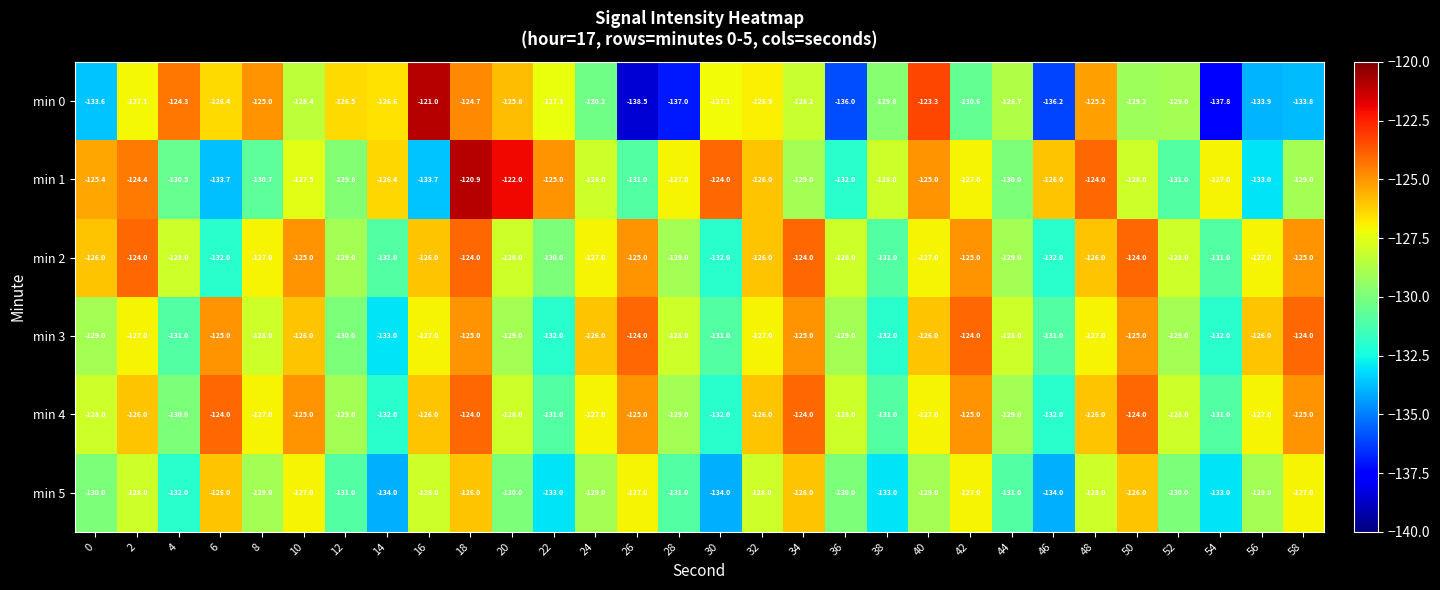

Is it true that min 2 equals -218.8 at 42?

False